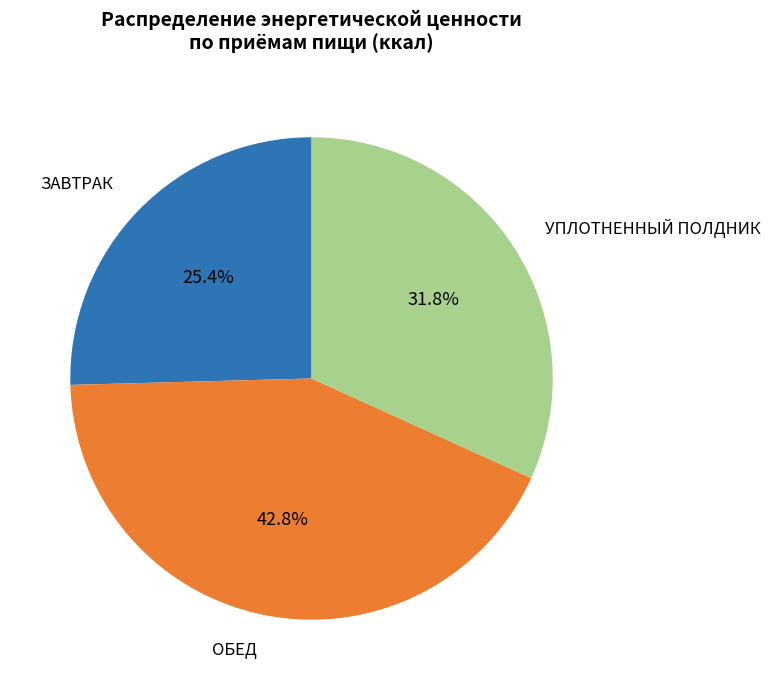

Which category has the biggest portion of the pie?

ОБЕД